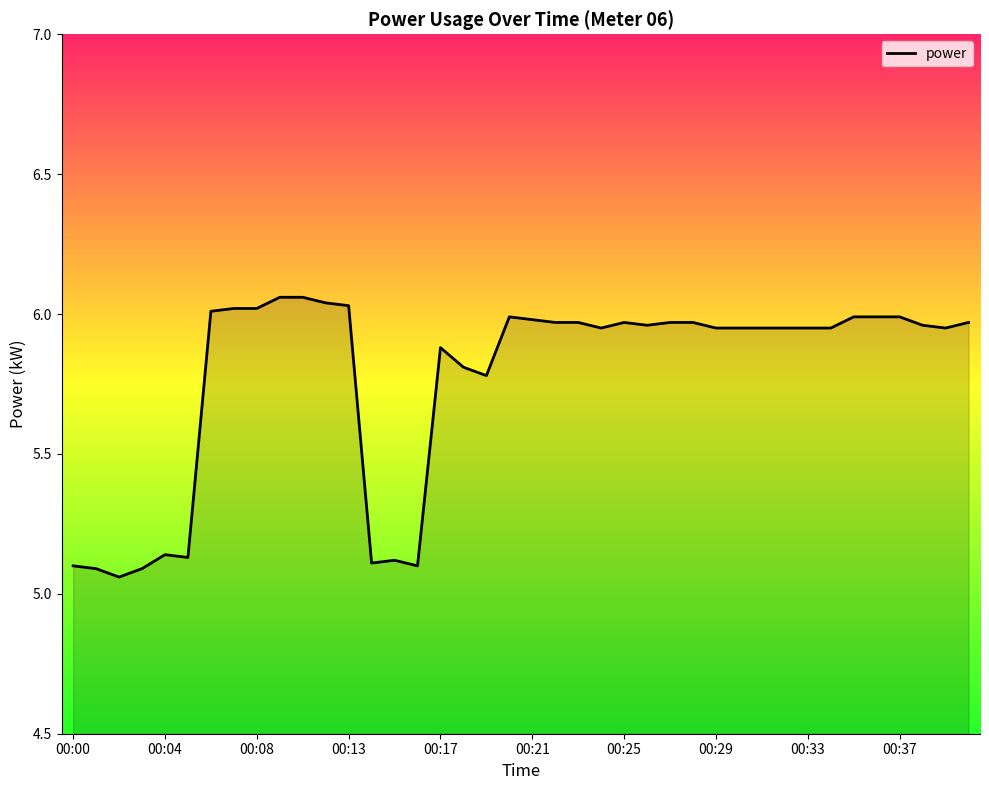

What is the difference between the maximum and minimum values?

1.0